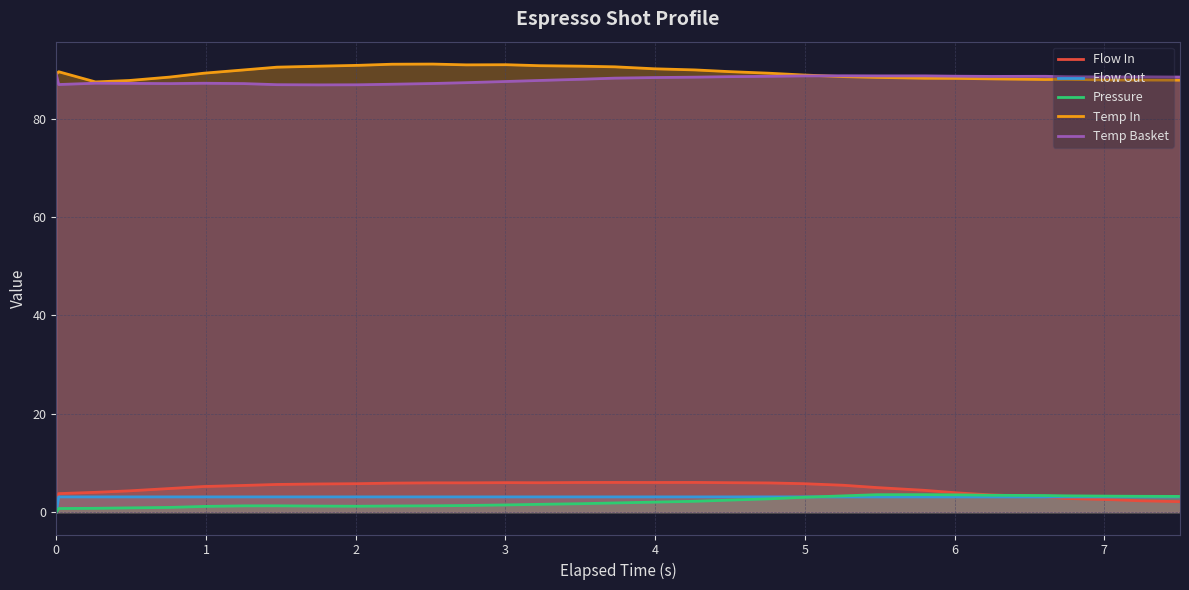

True or false: Temp Basket and Pressure intersect in this chart.

False